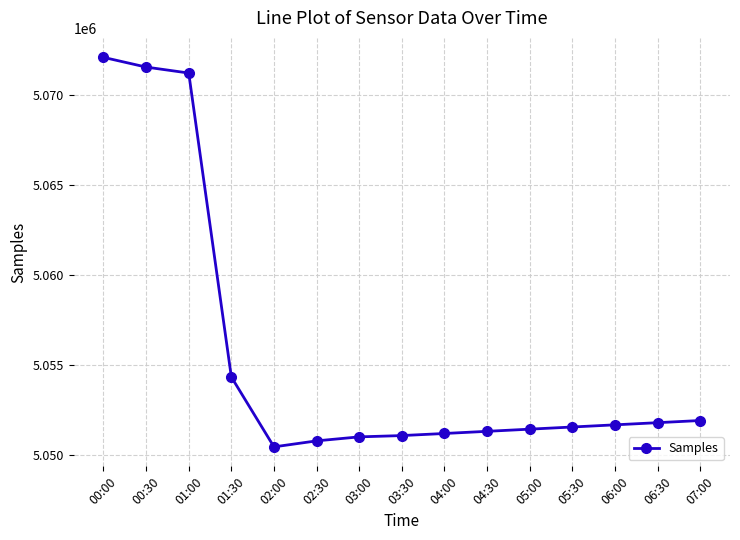

How many series are shown in this chart?

1